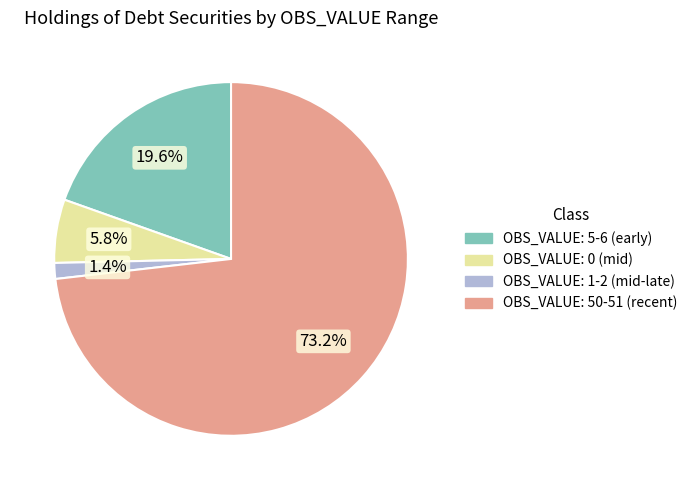

How many segments does this pie chart have?

4